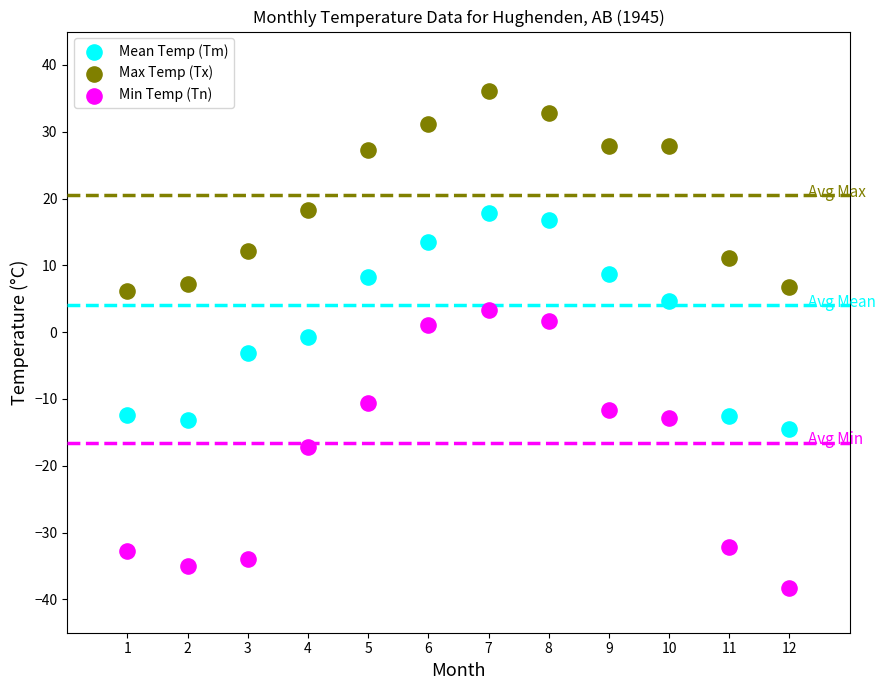

Which series reaches the maximum Y coordinate?

Max Temp (Tx)